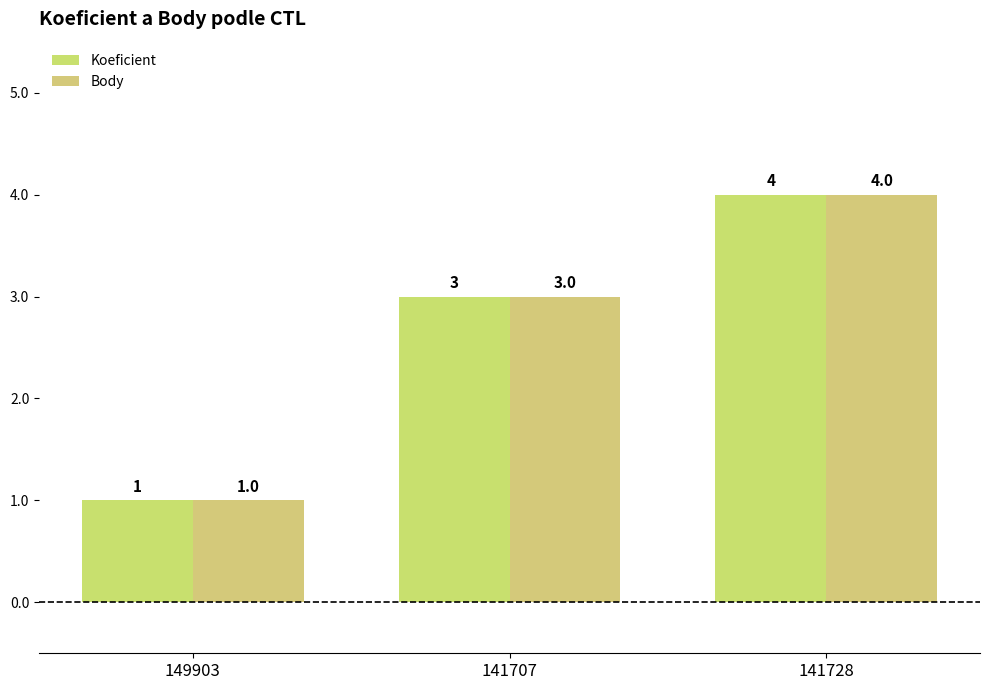

What is the sum of the Koeficient values at 141728 and 149903?

5